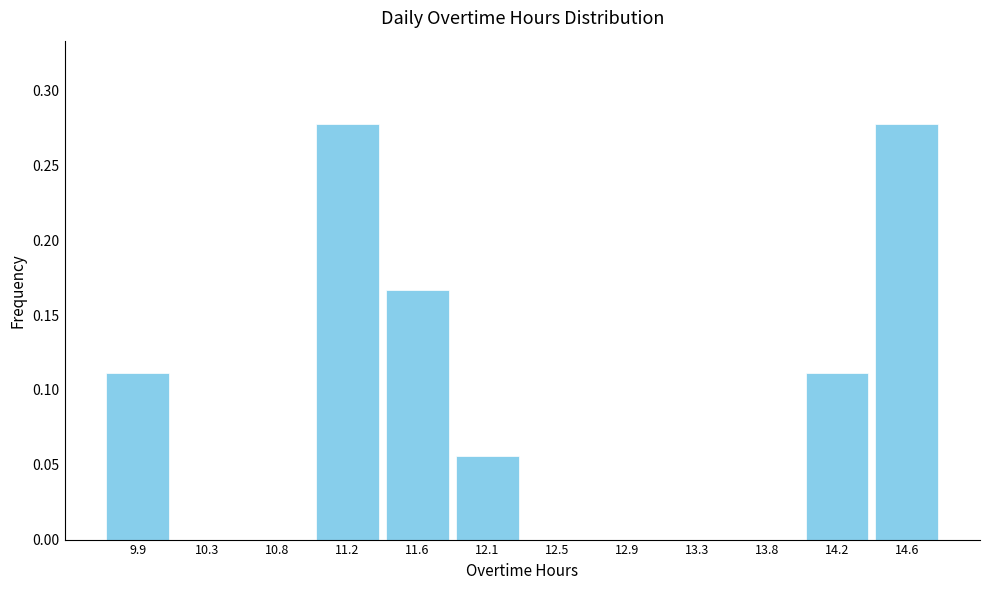

What is the height of the bar covering 11.41 to 11.84 on the x-axis? Neither the bar edges nor the heights are printed on the chart, so give them approximately, as read against the axes.

0.165